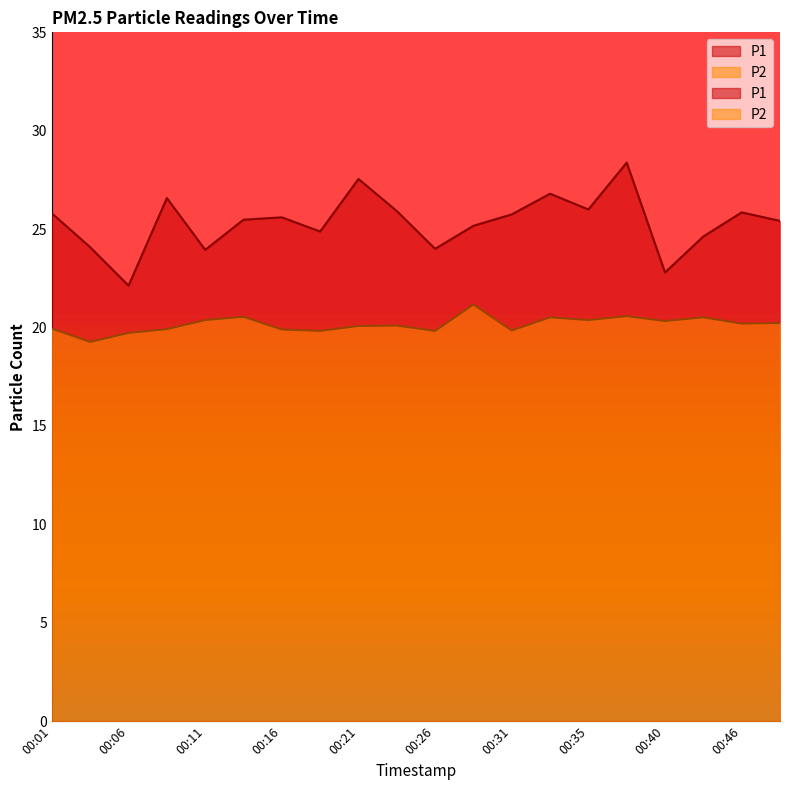

What are all the series names shown in the legend?

P1, P2